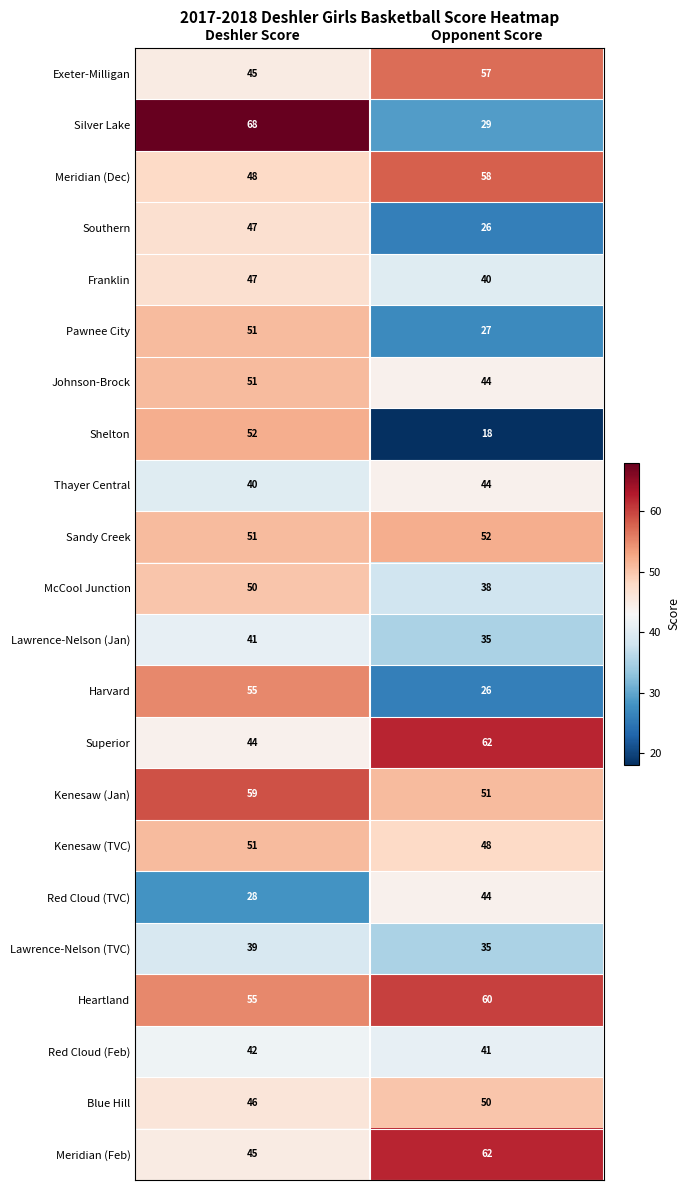

Which series has the largest range (max minus min)?

Silver Lake